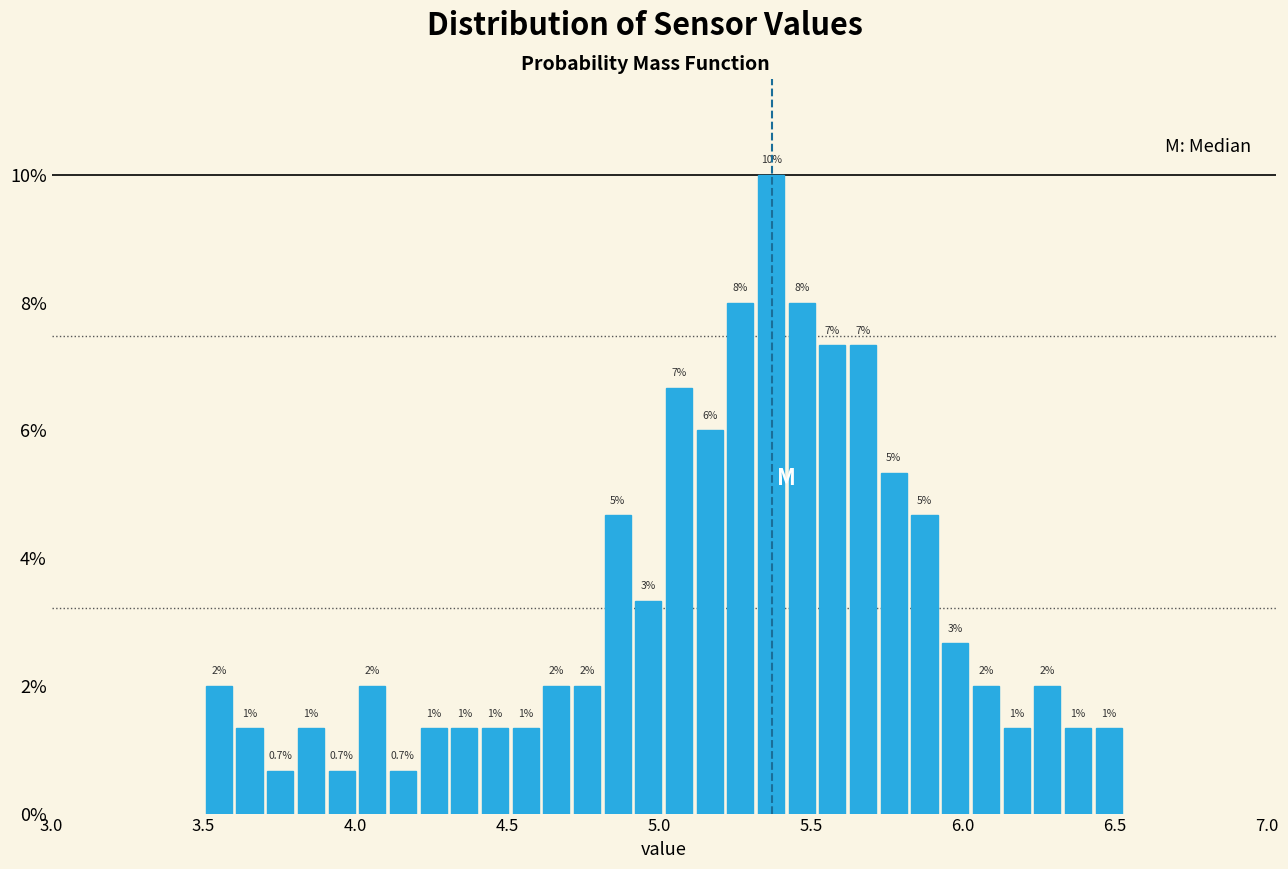

Around what value on the x-axis is the tallest bar? Give the approximate position of its centre, as read against the axis.

5.35